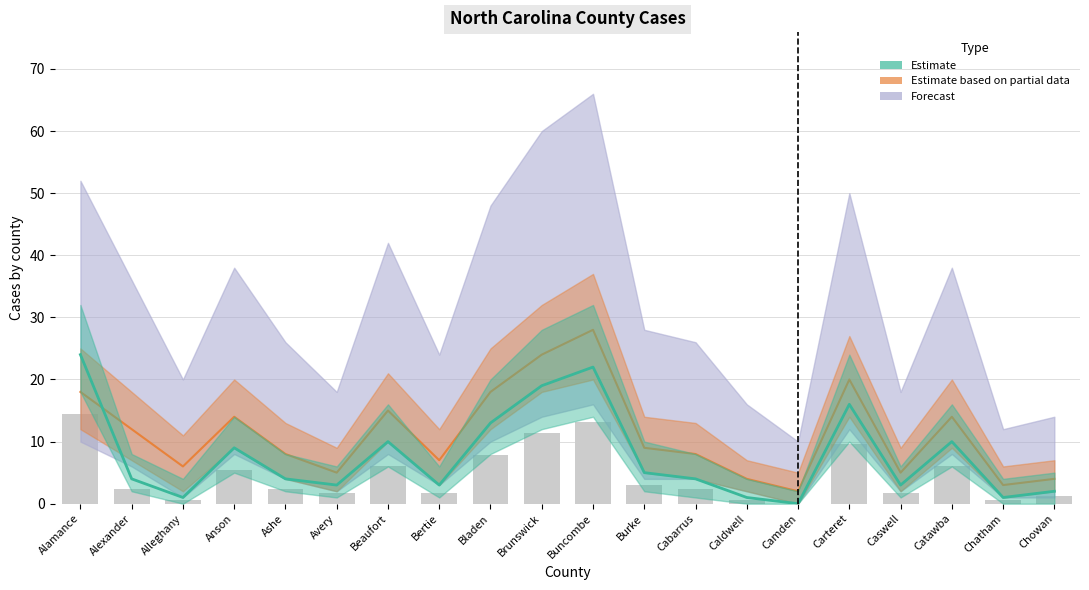

Between Alleghany and Bertie, which is larger?

Bertie